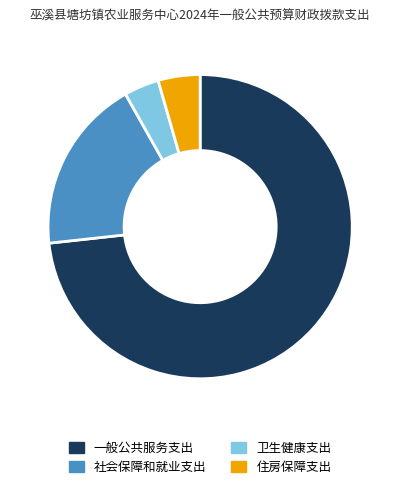

Does any single category account for the majority?

Yes